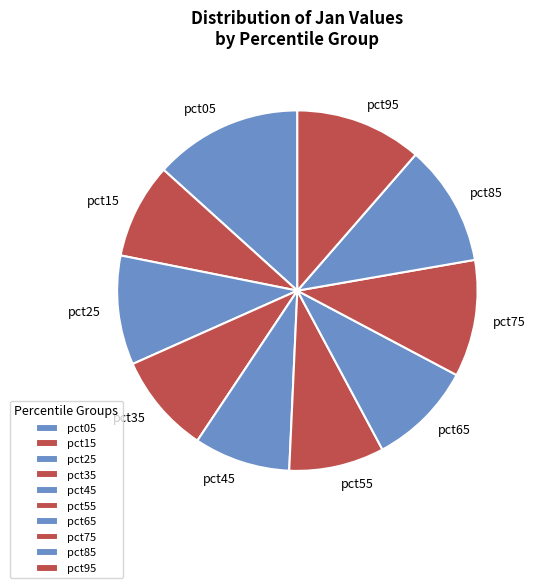

Is there any slice that represents more than half of the pie?

No